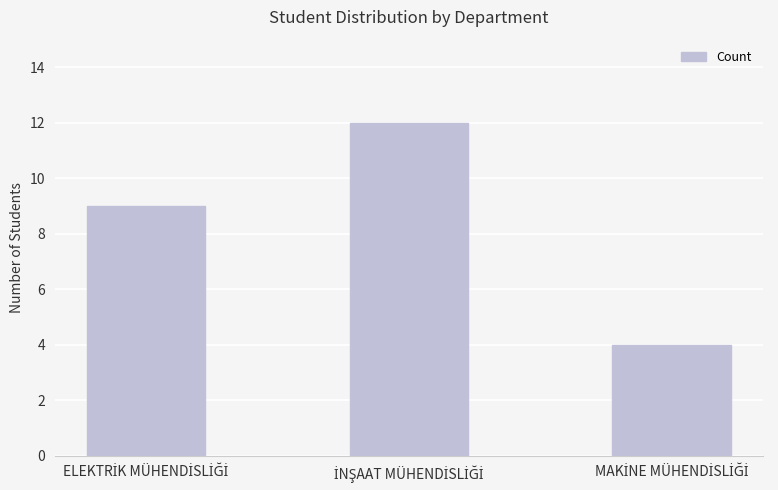

What is the smallest value displayed?

4